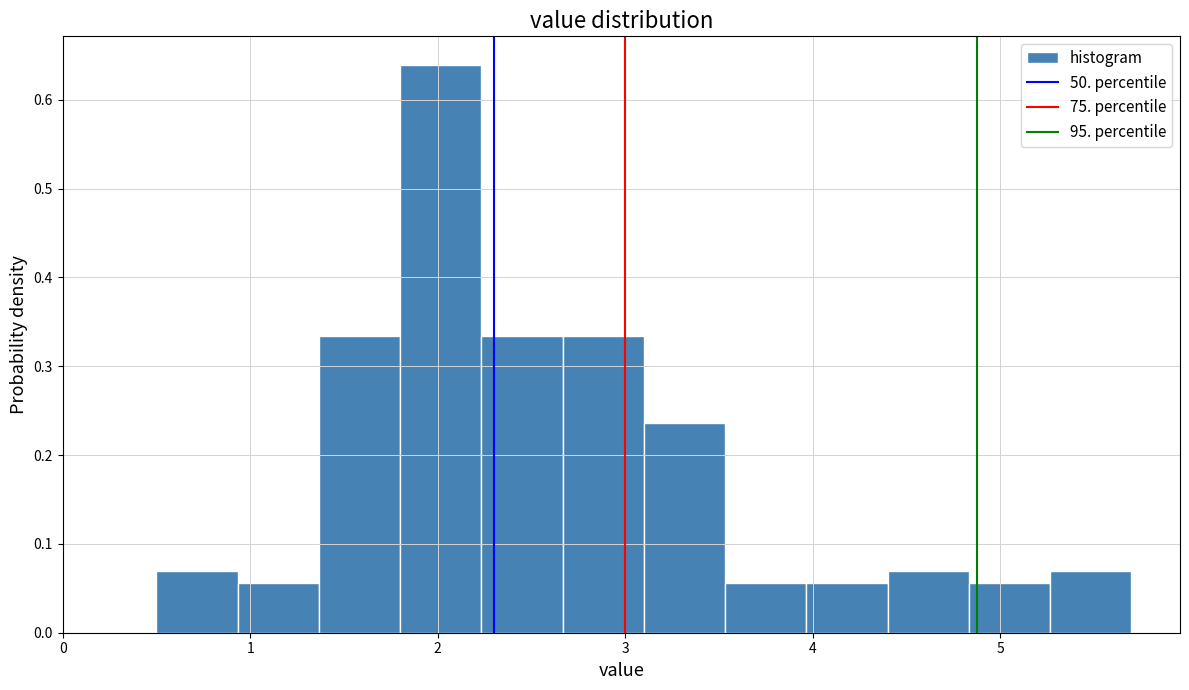

How tall is the bar that spans 3.5 to 4.0 on the x-axis? Neither the bar edges nor the heights are printed on the chart, so give them approximately, as read against the axes.

0.06